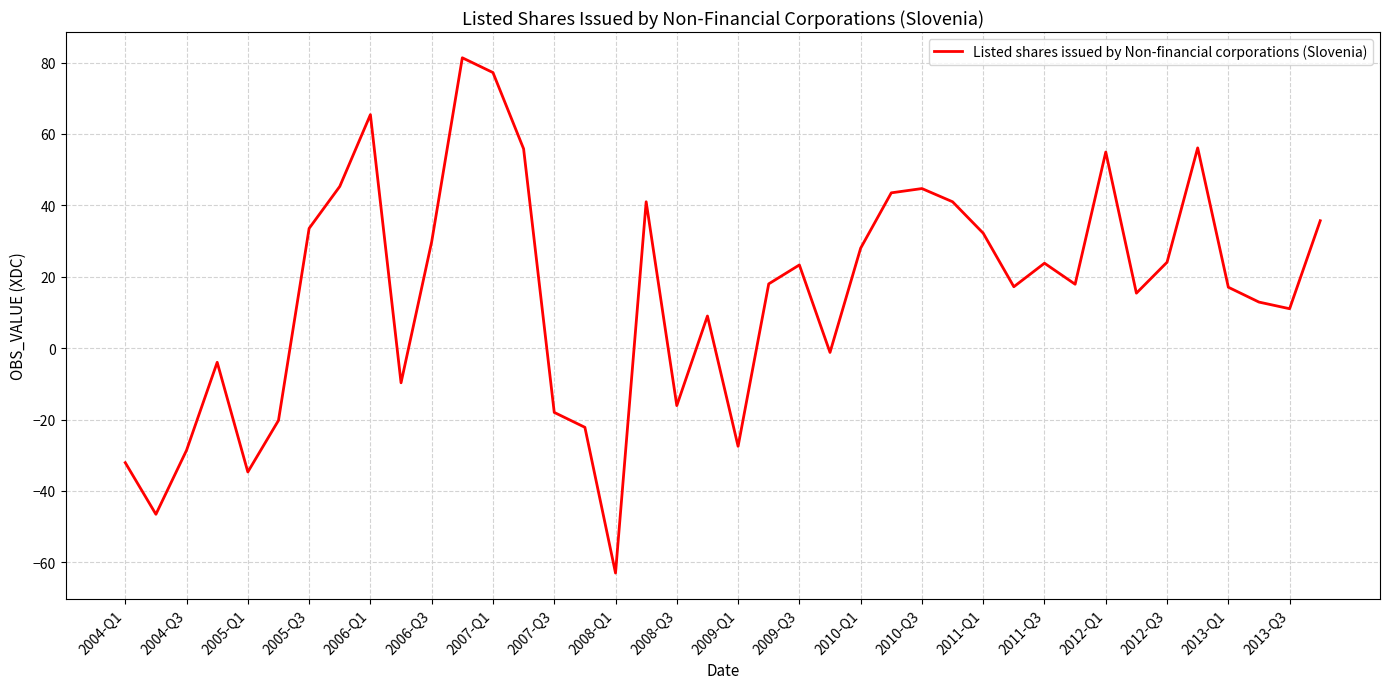

What is the difference between the maximum and minimum values?

144.3